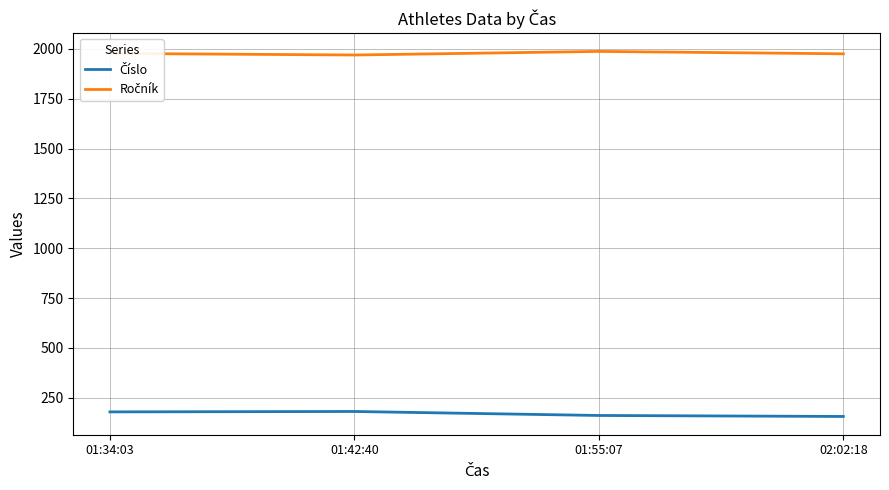

What is the difference between the highest and lowest values at 01:42:40?

1788